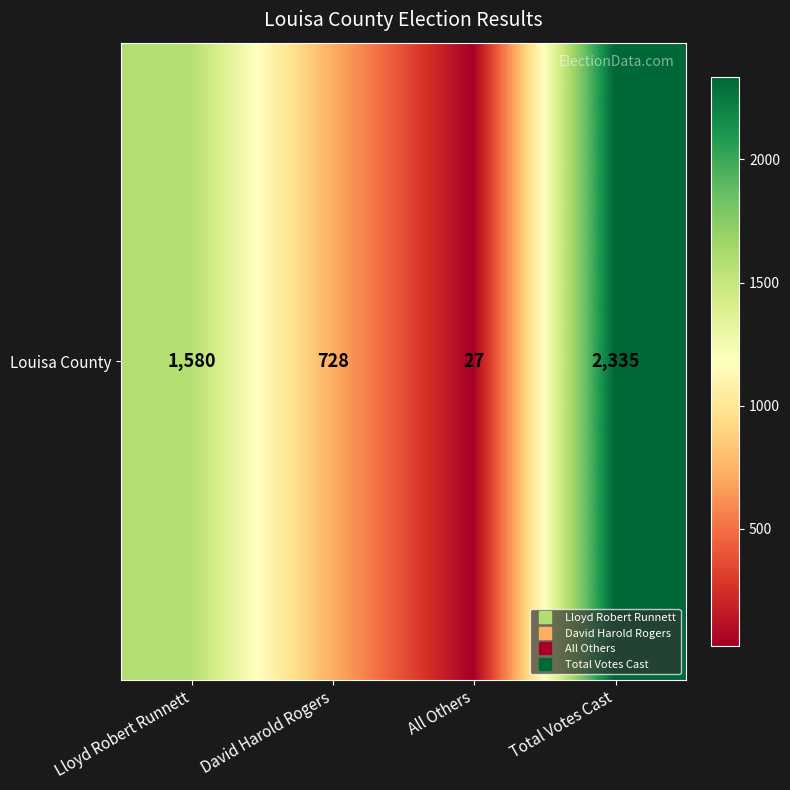

Reading left to right, transcribe all the data shown in this chart.

Lloyd Robert Runnett=1580	David Harold Rogers=728	All Others=27	Total Votes Cast=2335